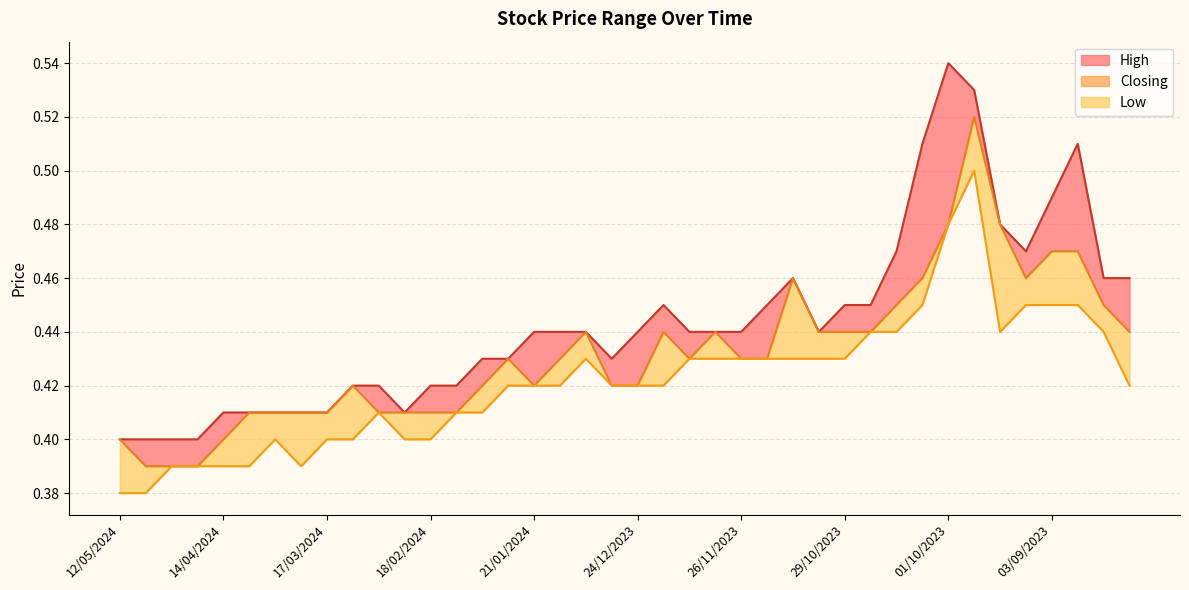

True or false: the data shows 0.2 at 13.

False